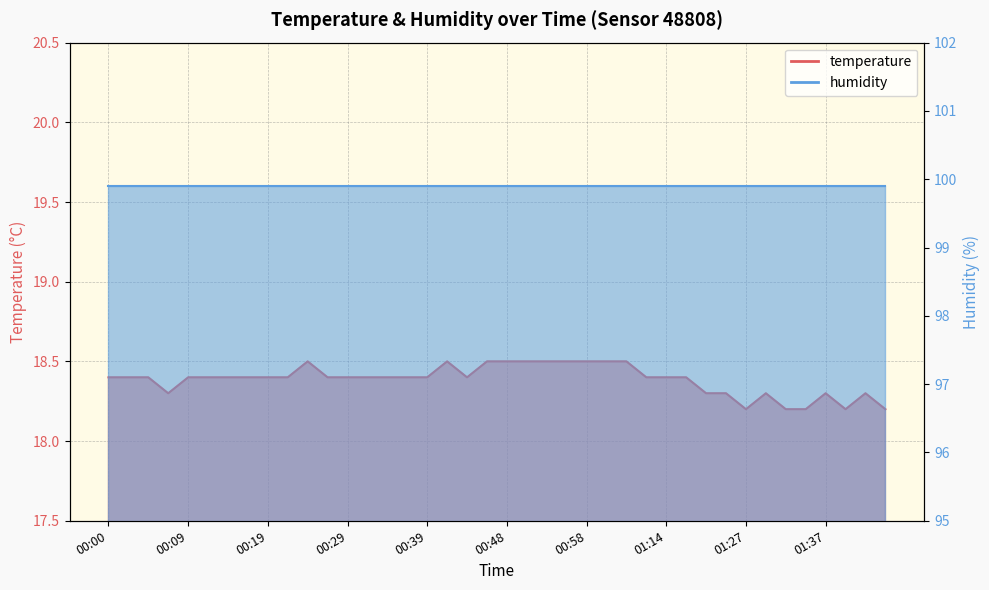

Reading left to right, transcribe all the data shown in this chart.

18.4	18.4	18.4	18.3	18.4	18.4	18.4	18.4	18.4	18.4	18.5	18.4	18.4	18.4	18.4	18.4	18.4	18.5	18.4	18.5	18.5	18.5	18.5	18.5	18.5	18.5	18.5	18.4	18.4	18.4	18.3	18.3	18.2	18.3	18.2	18.2	18.3	18.2	18.3	18.2